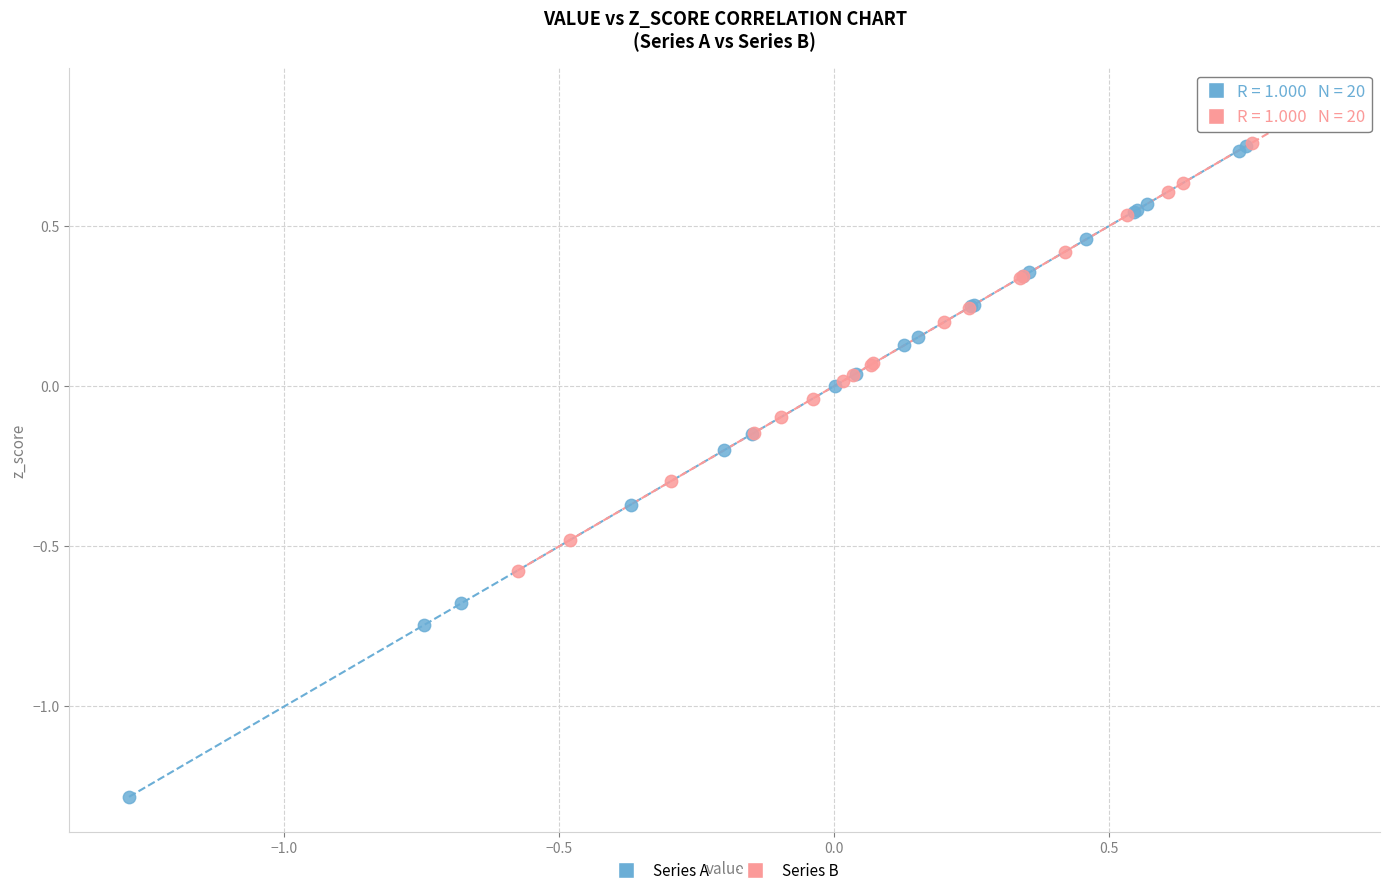

Which series reaches the maximum Y coordinate?

Series B